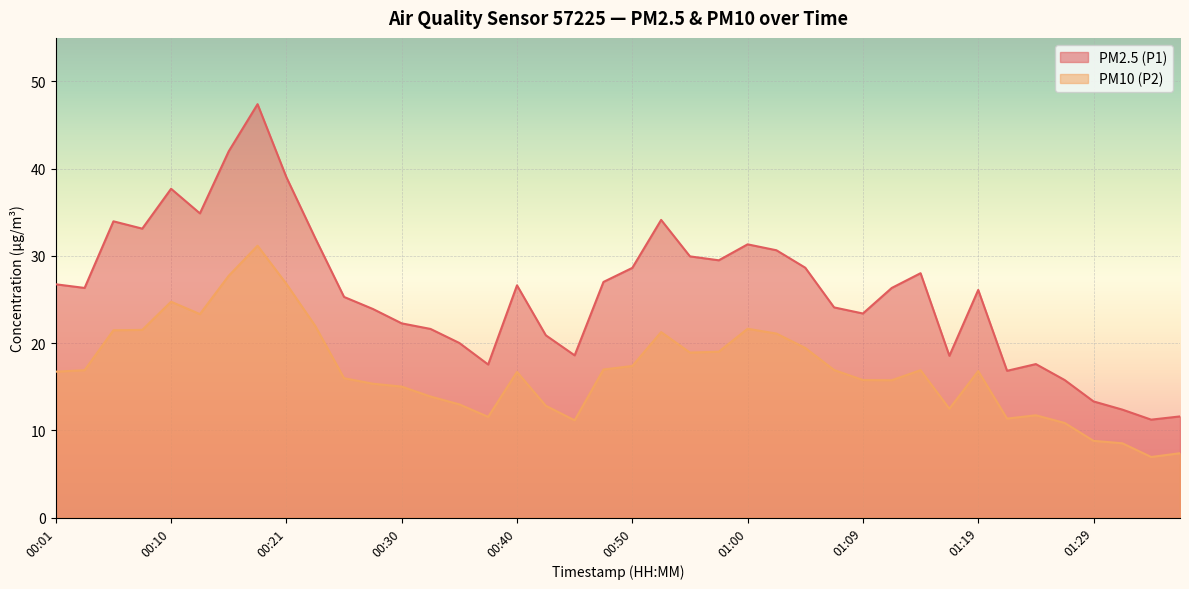

How many lines are shown in the chart?

2